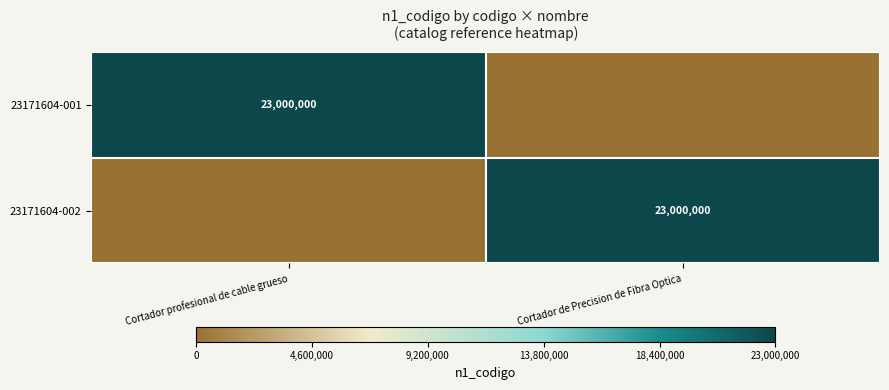

Is it true that 23171604-001 equals 5428736 at Cortador profesional de cable grueso?

False